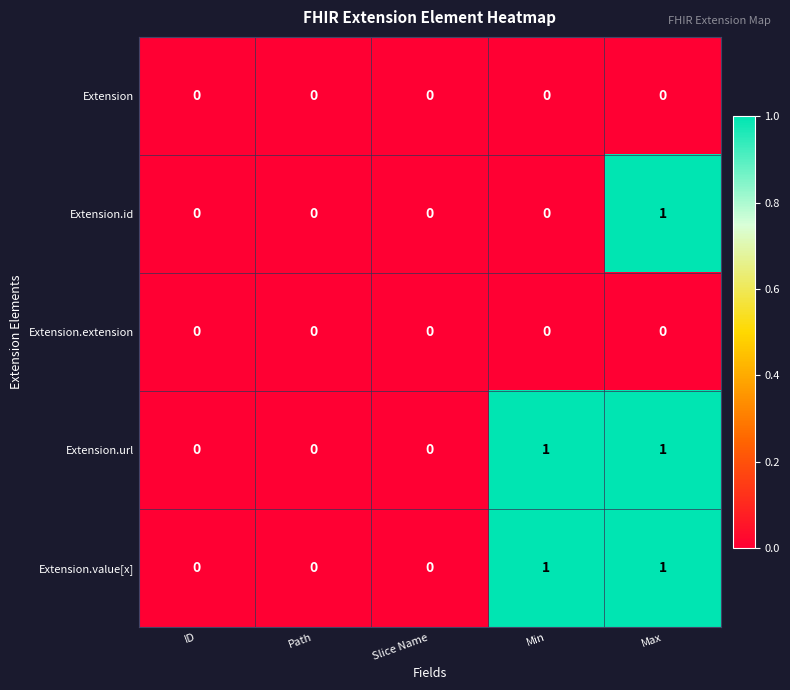

At which category is the sum across all series the highest?

Max